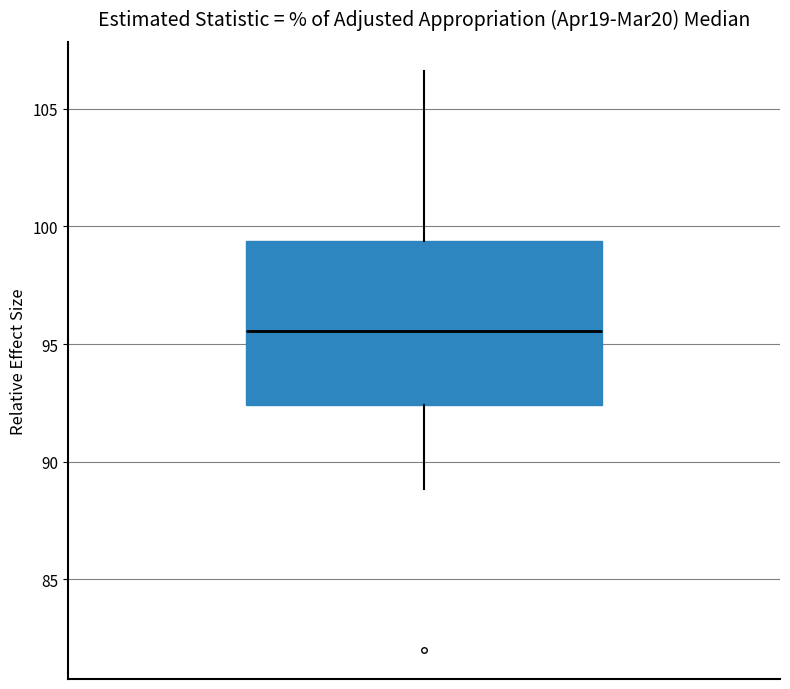

Read this box plot against the y-axis: the position of the median line, the range covered by the box, and the ends of both whiskers. The values are not printed on the chart, so give them approximately, as read against the axis.

median 95.5, box 92.5 to 99.5, whiskers 89.0 to 106.5